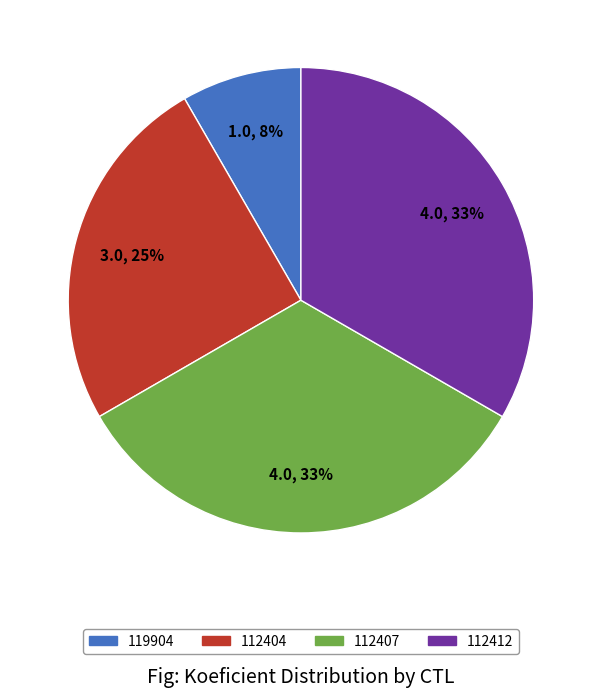

The 119904 slice represents 2% of the pie. True or false?

False